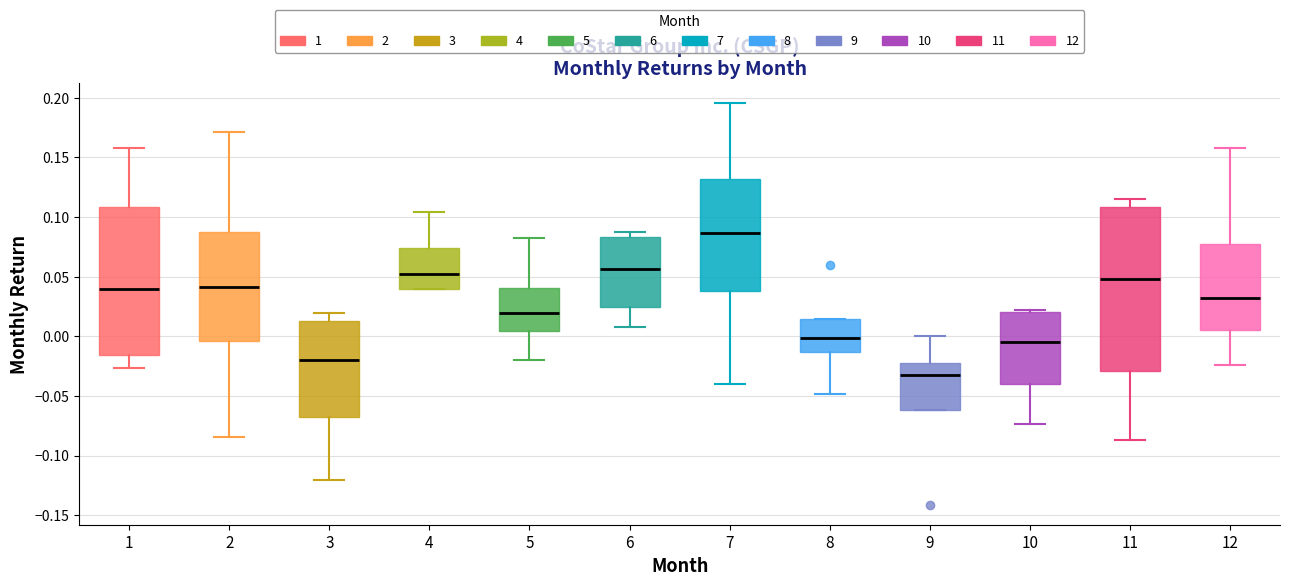

Which box has the highest median line?

7